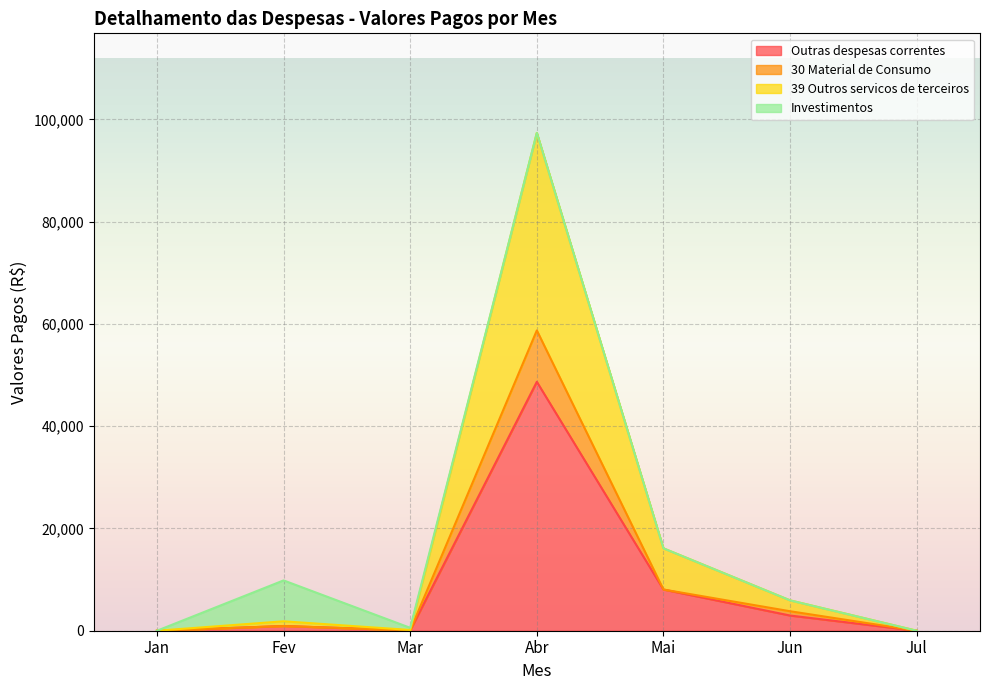

What is the label of the 2nd point from the left?

Fev